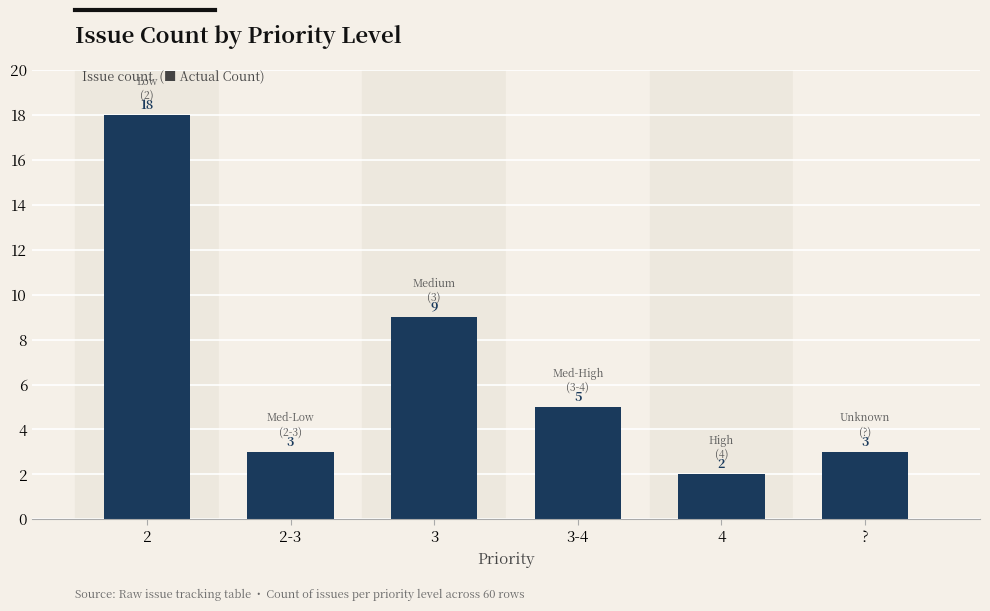

Where is the data nearest to the value 10?

3